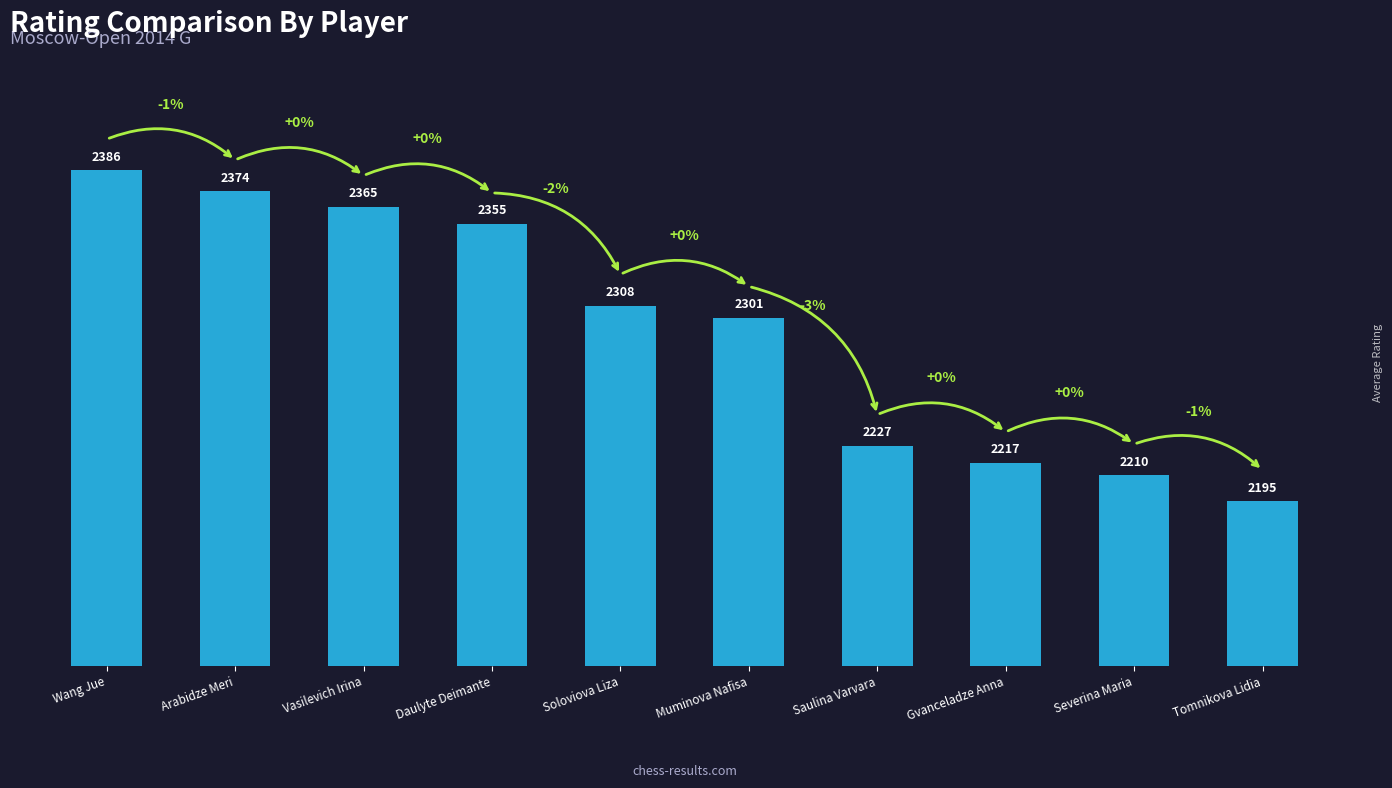

What is the label of the 1st bar from the right?

Tomnikova Lidia